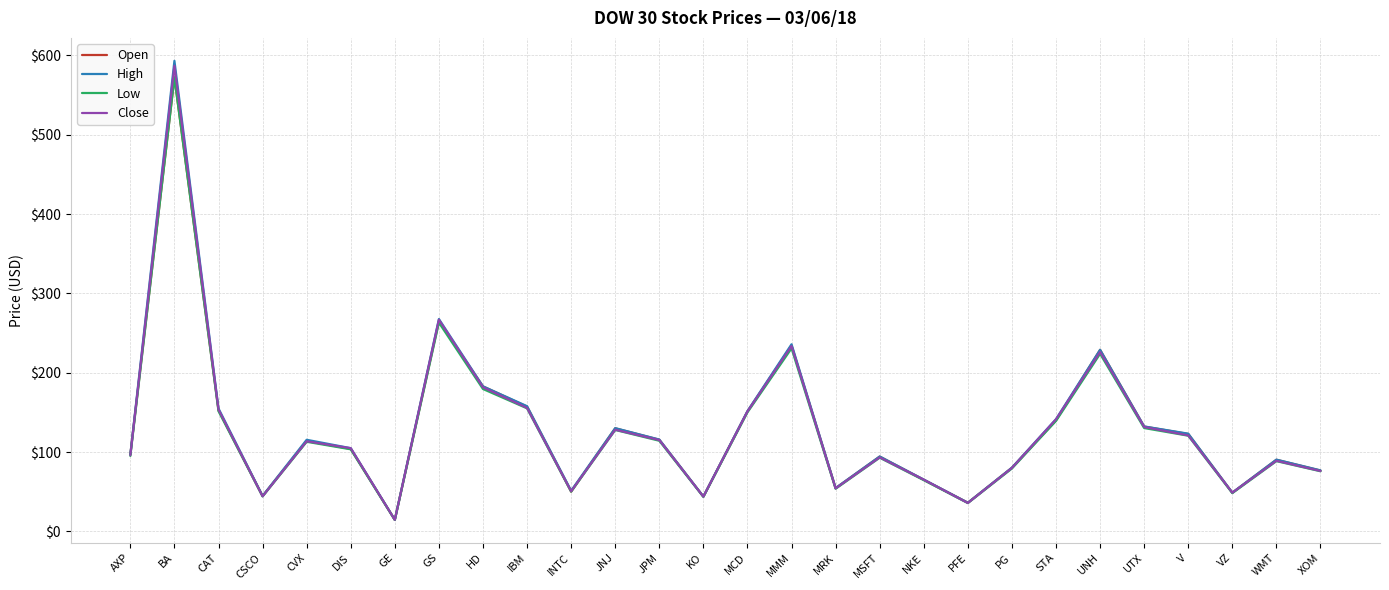

Where is the first local maximum for Close?

BA